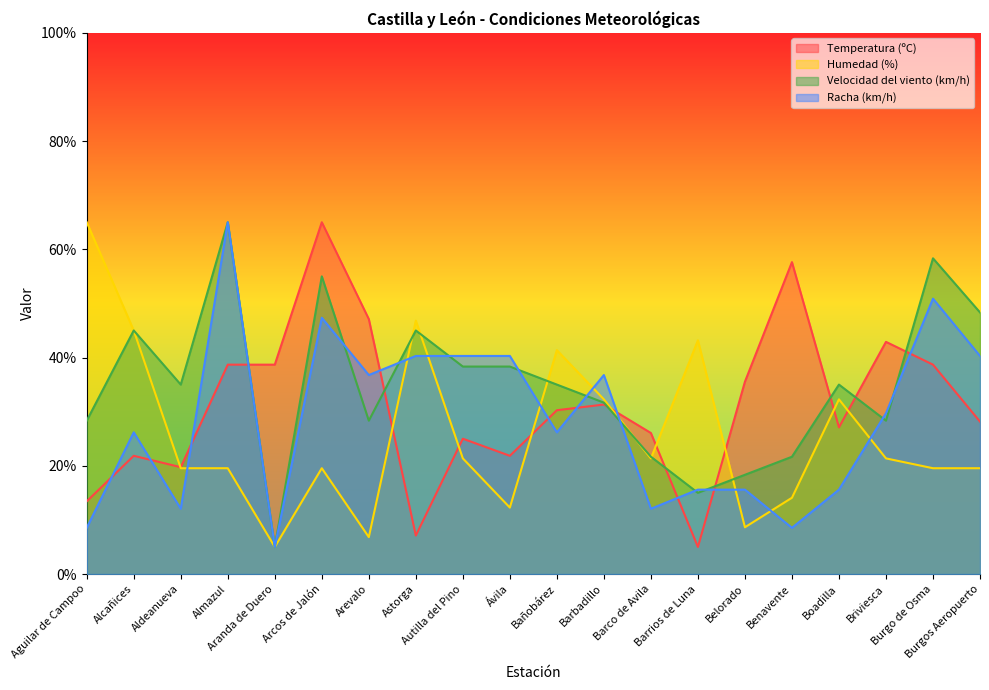

Reading left to right, extract all data points from this chart.

Temperatura (ºC): Aguilar de Campoo=13.4	Alcañices=21.8	Aldeanueva=19.7	Almazul=38.7	Aranda de Duero=38.7	Arcos de Jalón=65.0	Arevalo=47.1	Astorga=7.1	Autilla del Pino=25.0	Ávila=21.8	Bañobárez=30.3	Barbadillo=31.3	Barco de Avila=26.1	Barrios de Luna=5.0	Belorado=35.5	Benavente=57.6	Boadilla=27.1	Briviesca=42.9	Burgo de Osma=38.7	Burgos Aeropuerto=28.2
Humedad (%): Aguilar de Campoo=65.0	Alcañices=45.0	Aldeanueva=19.5	Almazul=19.5	Aranda de Duero=5.0	Arcos de Jalón=19.5	Arevalo=6.8	Astorga=46.8	Autilla del Pino=21.4	Ávila=12.3	Bañobárez=41.4	Barbadillo=32.3	Barco de Avila=21.4	Barrios de Luna=43.2	Belorado=8.6	Benavente=14.1	Boadilla=32.3	Briviesca=21.4	Burgo de Osma=19.5	Burgos Aeropuerto=19.5
Velocidad del viento (km/h): Aguilar de Campoo=28.3	Alcañices=45.0	Aldeanueva=35.0	Almazul=65.0	Aranda de Duero=5.0	Arcos de Jalón=55.0	Arevalo=28.3	Astorga=45.0	Autilla del Pino=38.3	Ávila=38.3	Bañobárez=35.0	Barbadillo=31.7	Barco de Avila=21.7	Barrios de Luna=15.0	Belorado=18.3	Benavente=21.7	Boadilla=35.0	Briviesca=28.3	Burgo de Osma=58.3	Burgos Aeropuerto=48.3
Racha (km/h): Aguilar de Campoo=8.5	Alcañices=26.2	Aldeanueva=12.1	Almazul=65.0	Aranda de Duero=5.0	Arcos de Jalón=47.4	Arevalo=36.8	Astorga=40.3	Autilla del Pino=40.3	Ávila=40.3	Bañobárez=26.2	Barbadillo=36.8	Barco de Avila=12.1	Barrios de Luna=15.6	Belorado=15.6	Benavente=8.5	Boadilla=15.6	Briviesca=29.7	Burgo de Osma=50.9	Burgos Aeropuerto=40.3